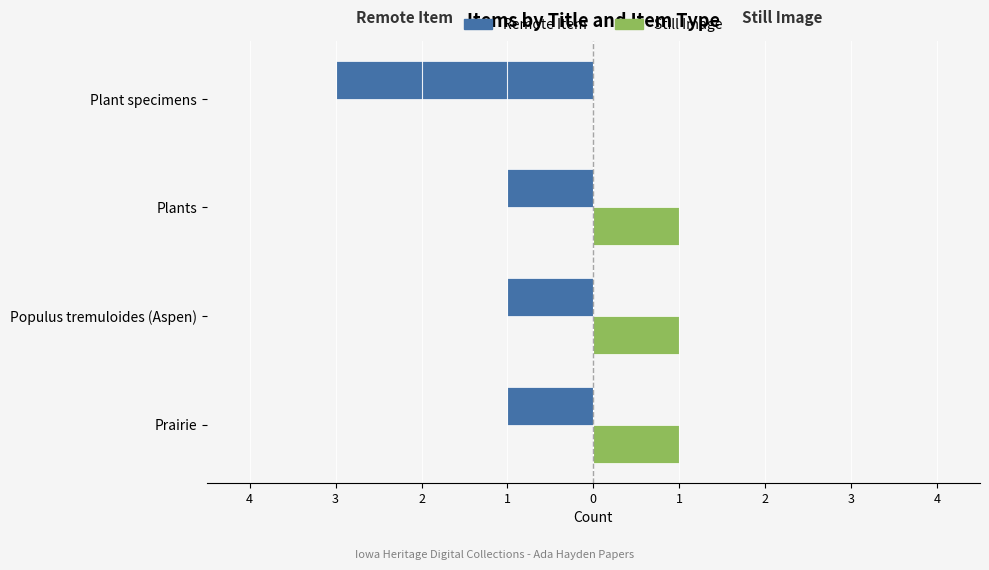

What are all the series names shown in the legend?

Remote Item, Still Image